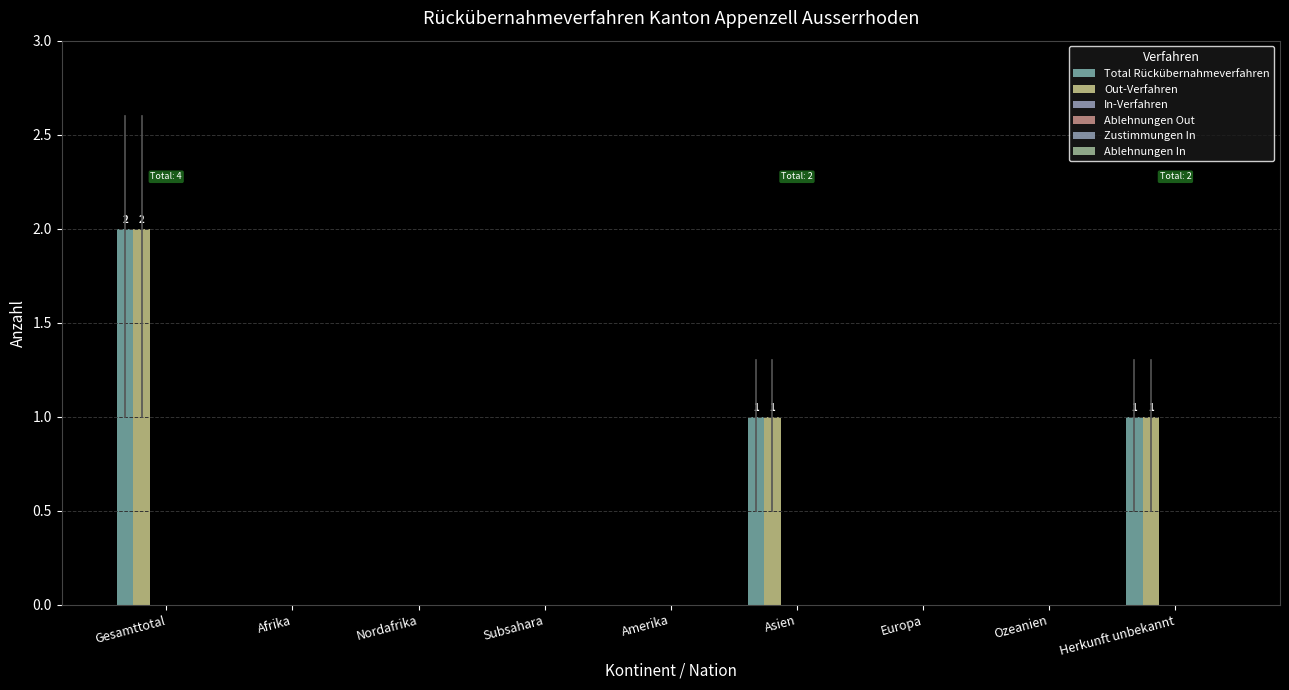

Count the number of data series in this chart.

2